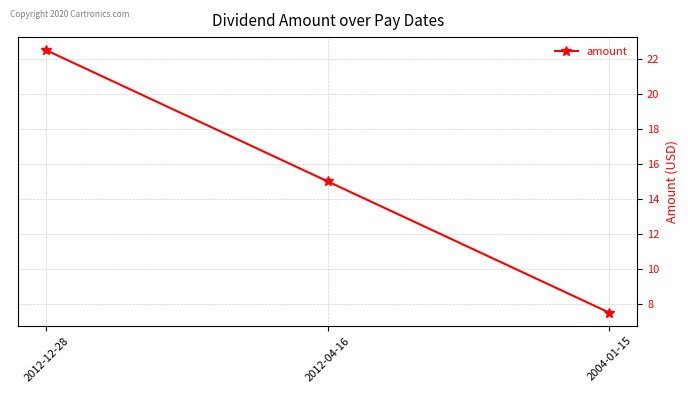

The chart shows a value of 31.3 at 2012-12-28. True or false?

False